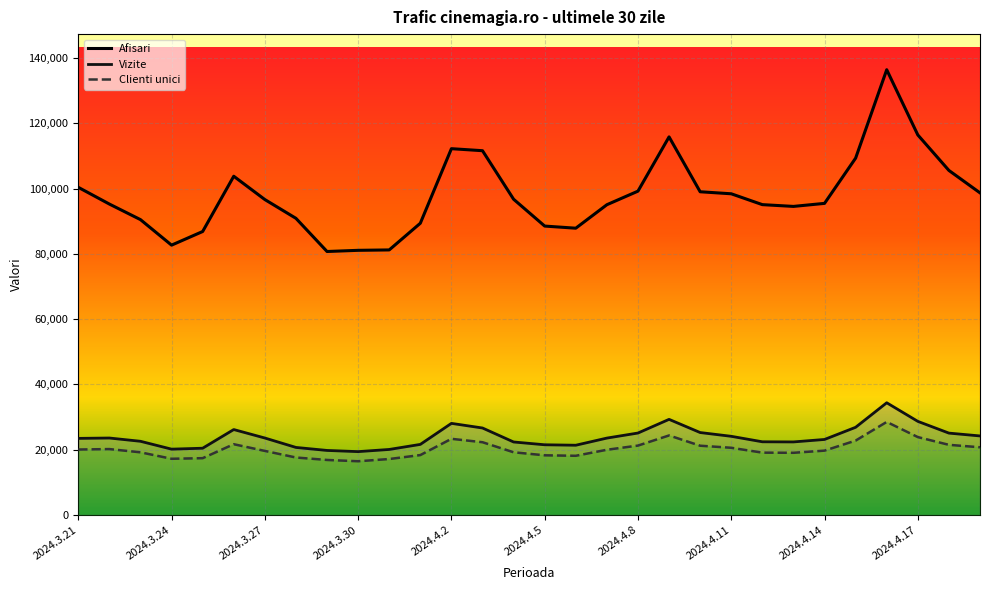

The Afisari series shows 40948 at 17. True or false?

False